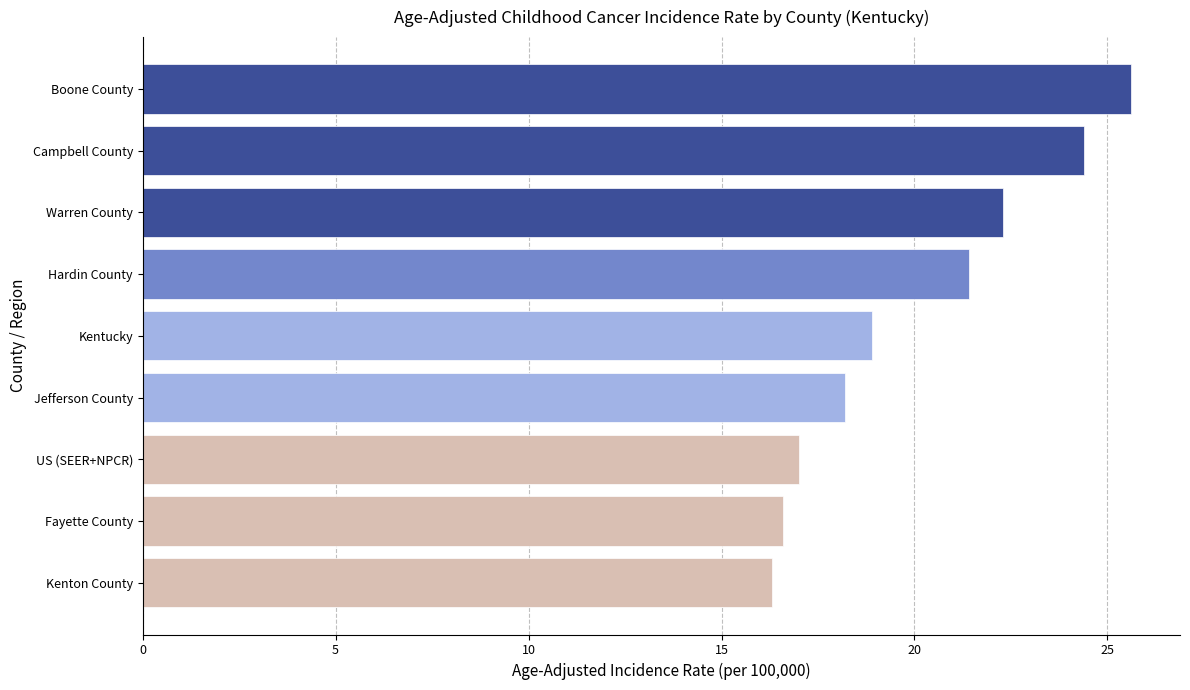

The chart shows a value of 22.1 at Kenton County. True or false?

False